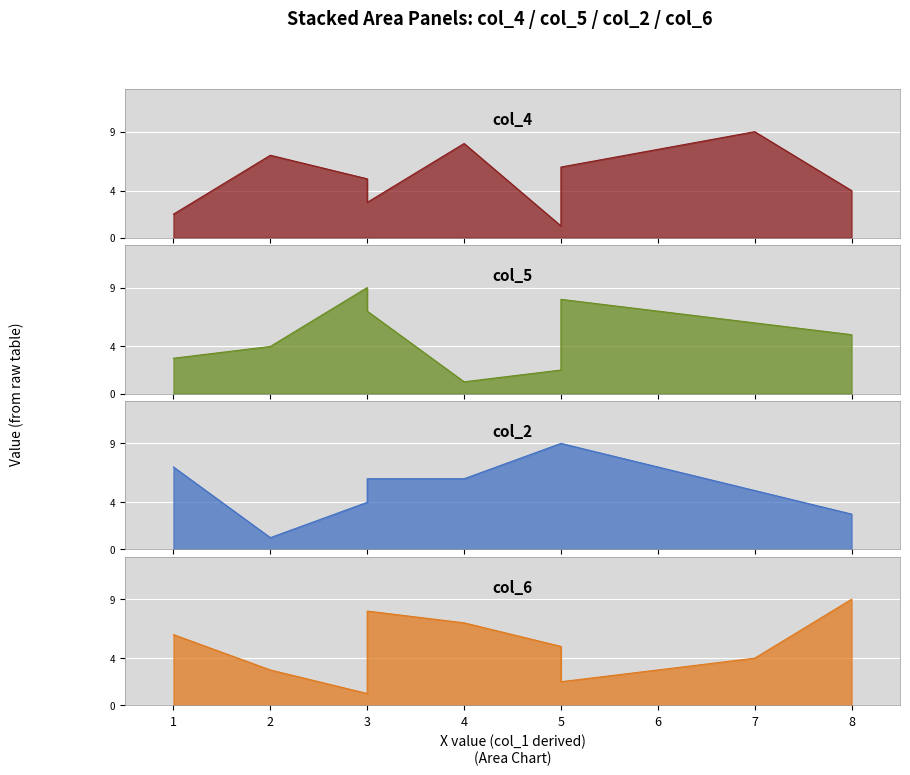

List the series in order of their peak value, highest first.

col_4, col_5, col_2, col_6